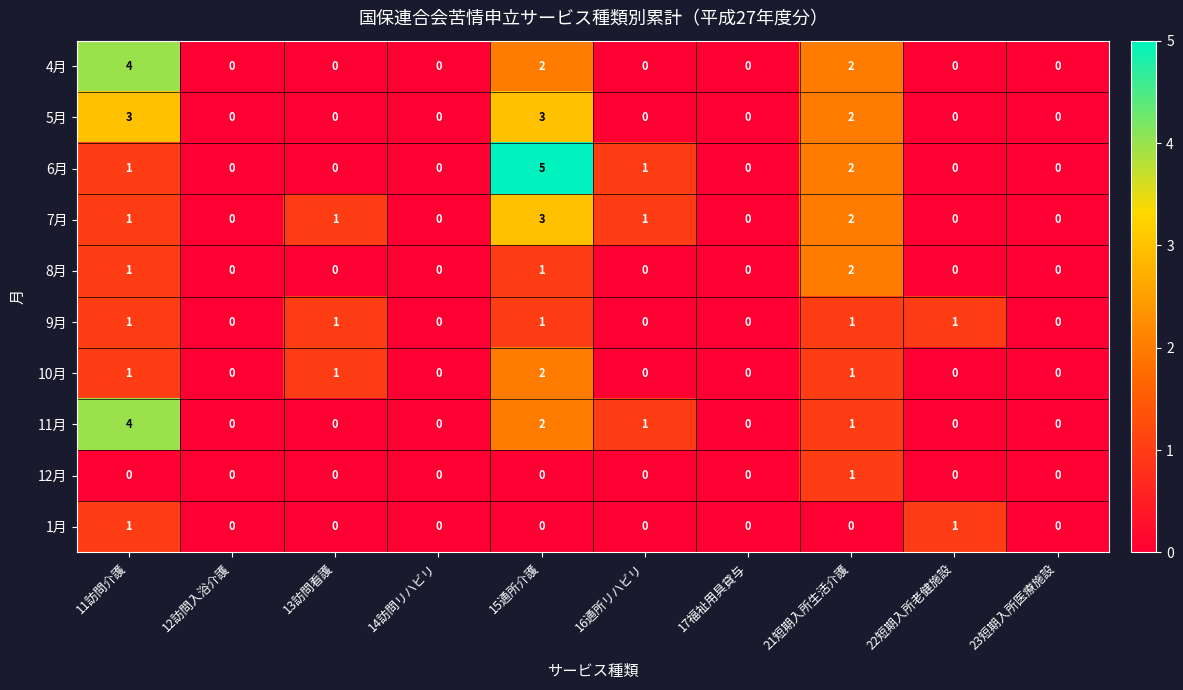

Which series has the largest range (max minus min)?

6月